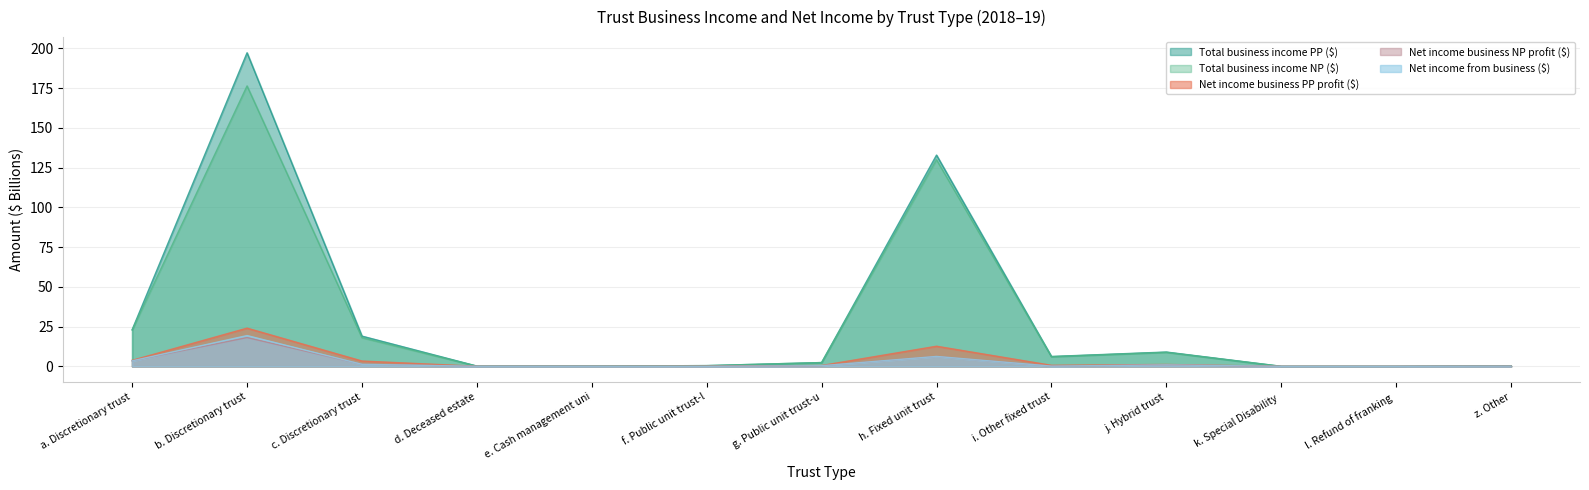

Which has a higher value, d. Deceased estate or z. Other?

z. Other